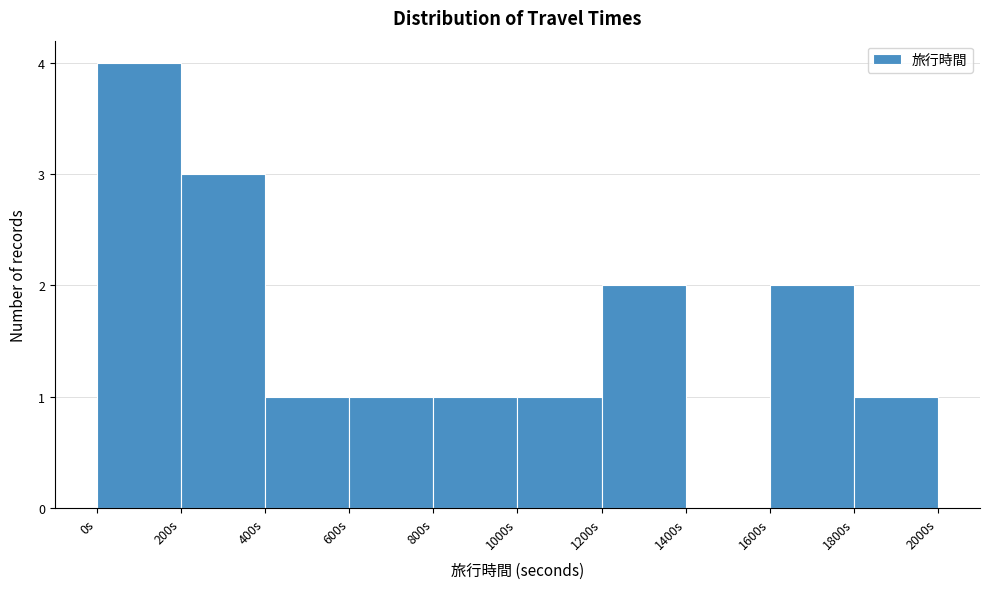

Which range on the x-axis has the tallest bar?

0 to 200